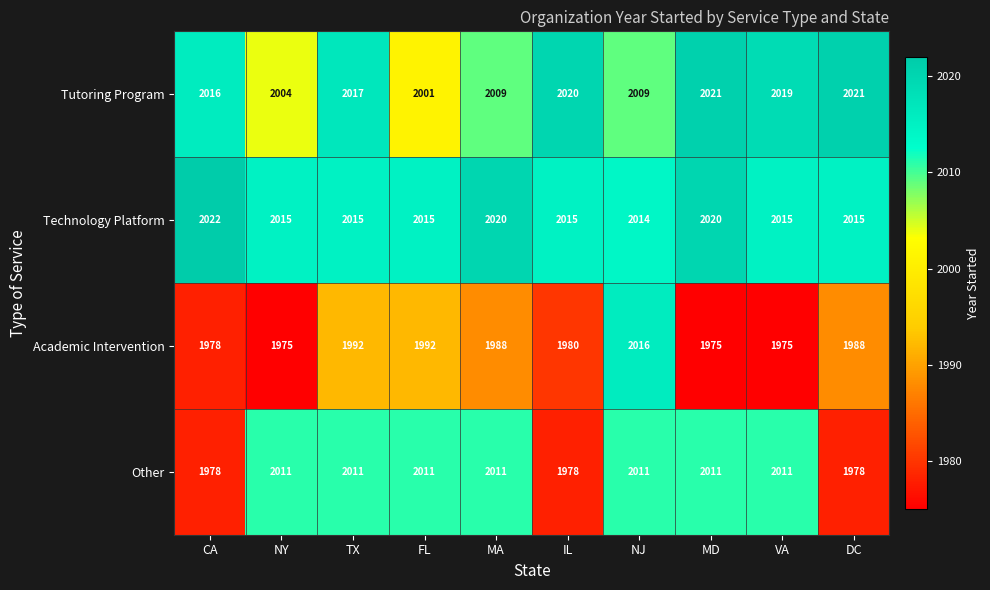

Is it true that Tutoring Program equals 2009 at NJ?

True